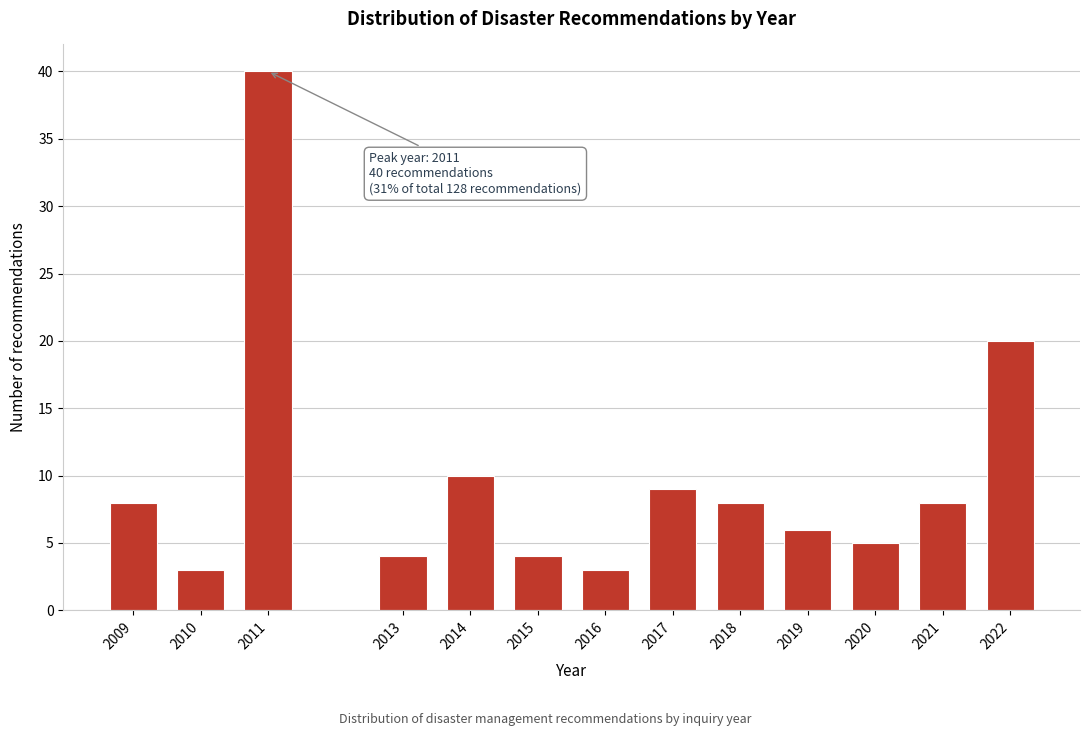

Reading left to right, list all the values displayed in this chart.

8	3	40	4	10	4	3	9	8	6	5	8	20